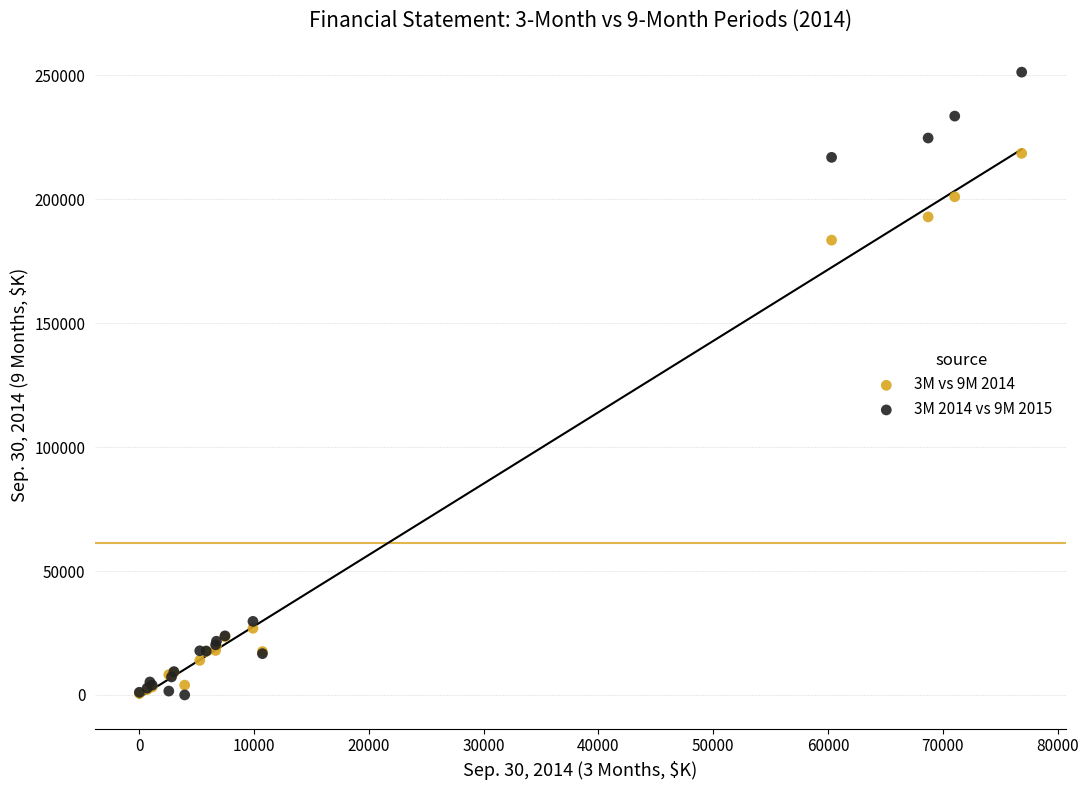

Across all series, what Y value is closest to 125658?

183524